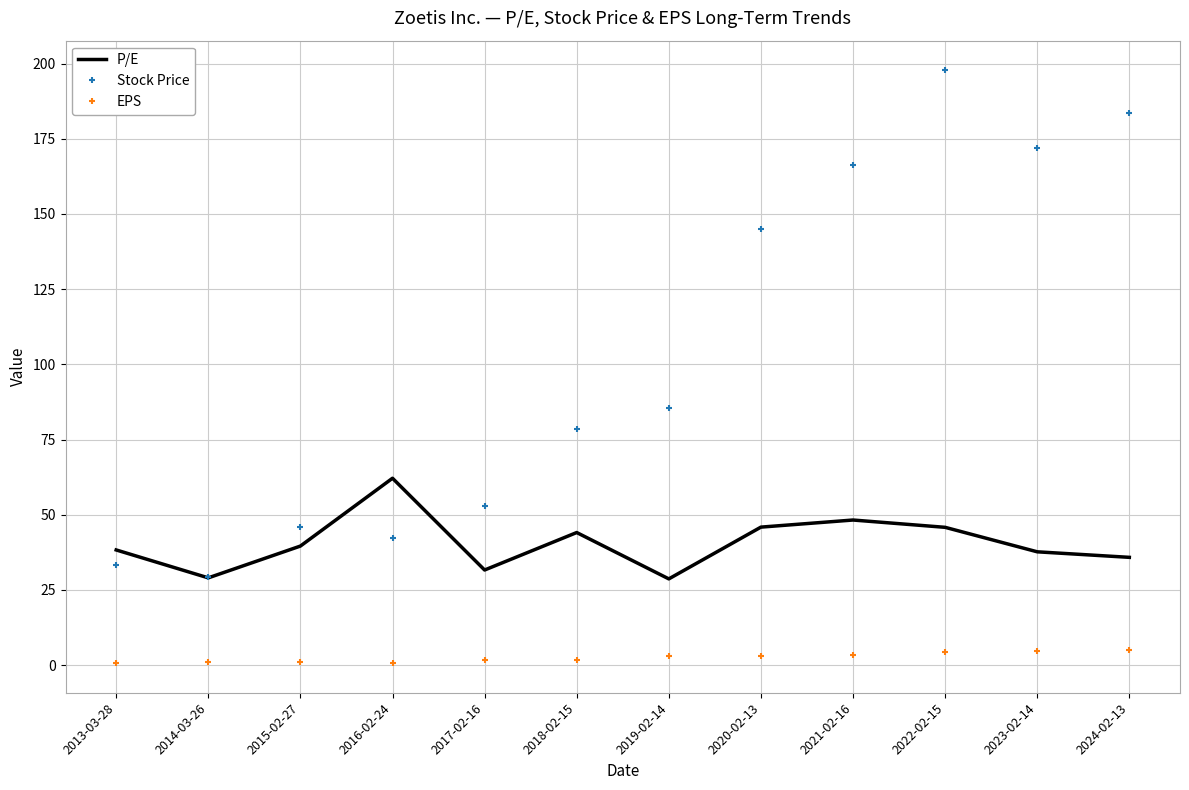

At which category is the sum across all series the highest?

2022-02-15